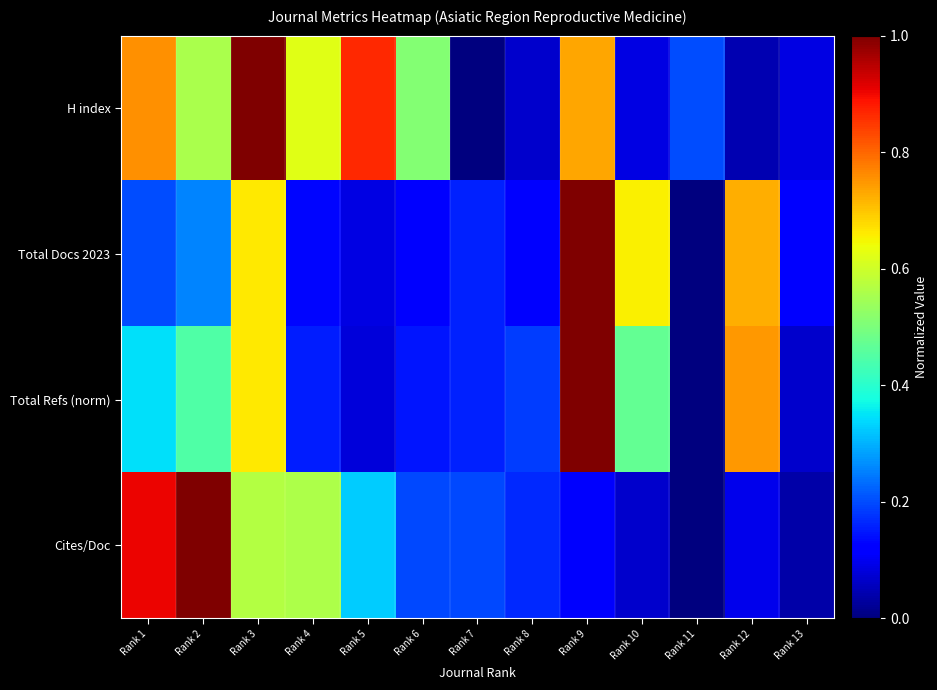

List the series in order of their peak value, highest first.

H index, Total Docs 2023, Total Refs (norm), Cites/Doc